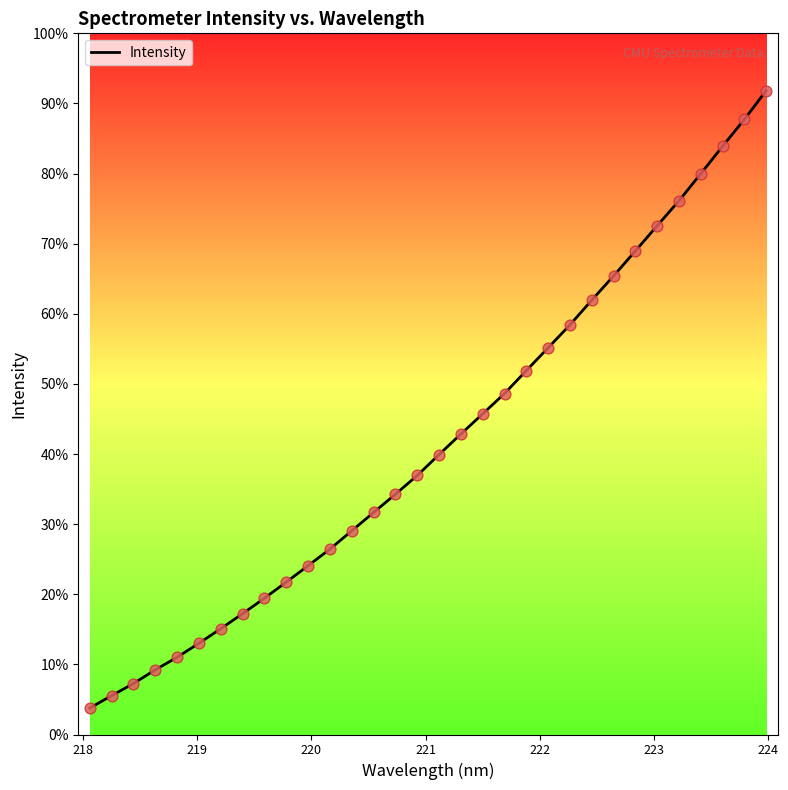

Does the chart have visible grid lines?

No